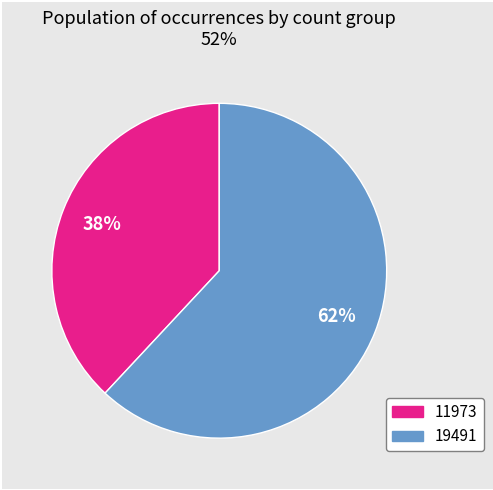

To the nearest percent, what is the average slice percentage?

50%